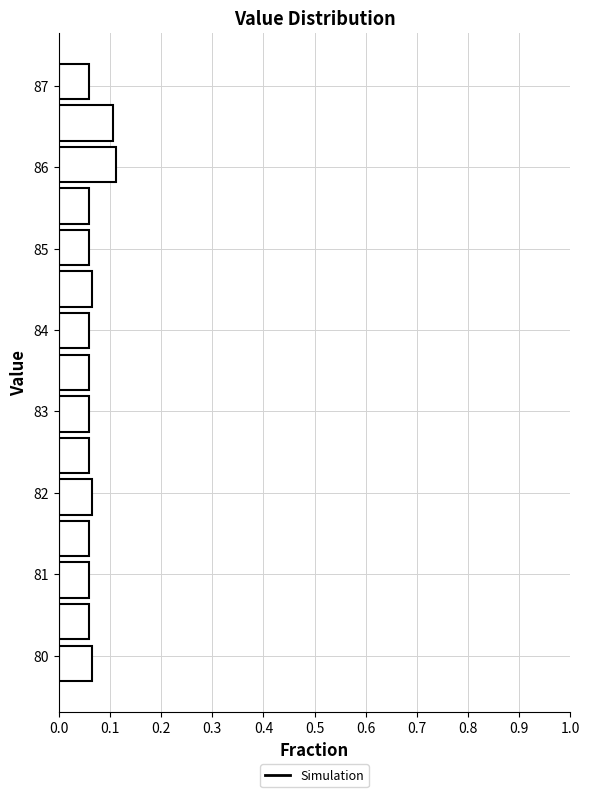

How long is the bar that spans 84.8 to 85.3 on the y-axis? Neither the bar edges nor the lengths are printed on the chart, so give them approximately, as read against the axes.

0.06